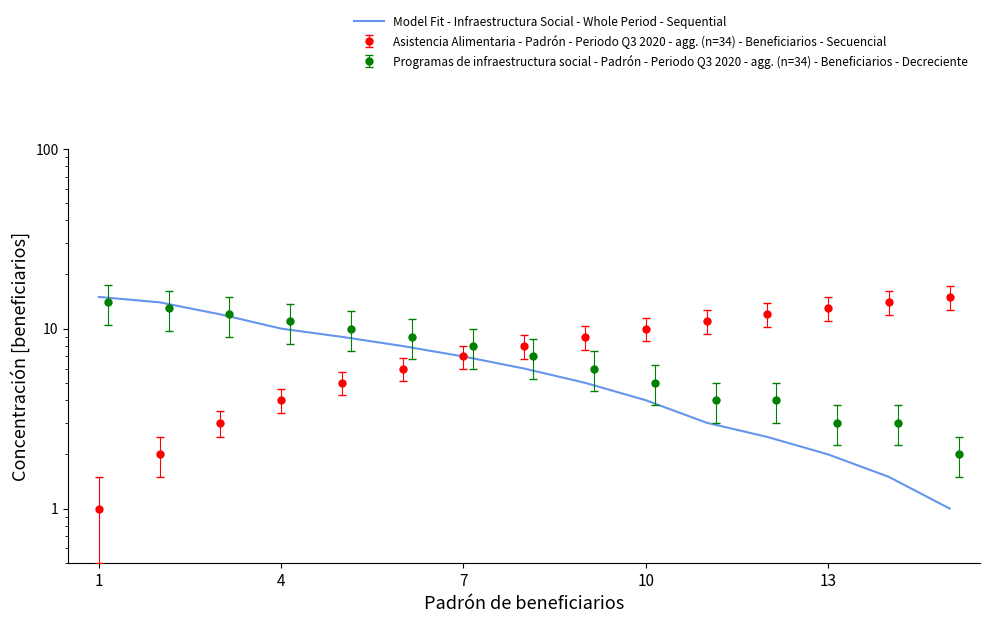

What is the minimum value shown in the chart?

1.0